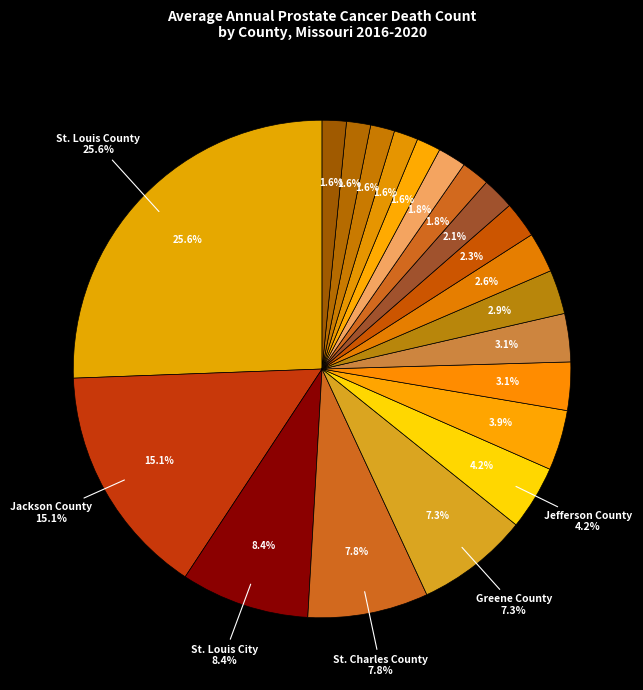

Do Boone County and St. Francois County together represent more than half of the pie?

No